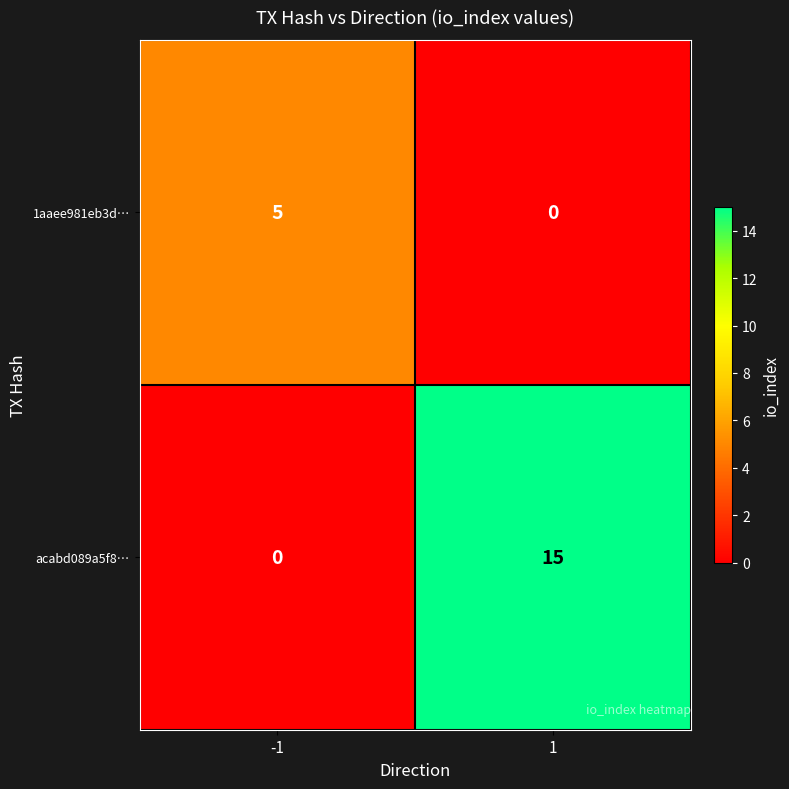

Which series has the largest total across all categories?

acabd089a5f8…